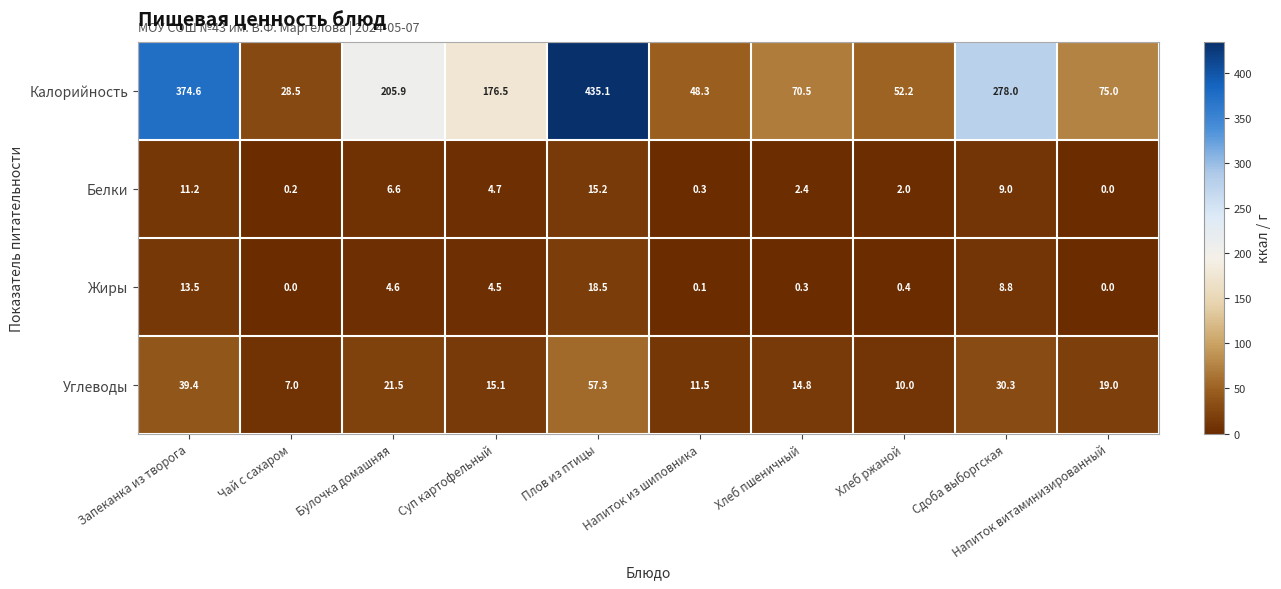

Where is Калорийность nearest to the value 231?

Булочка домашняя